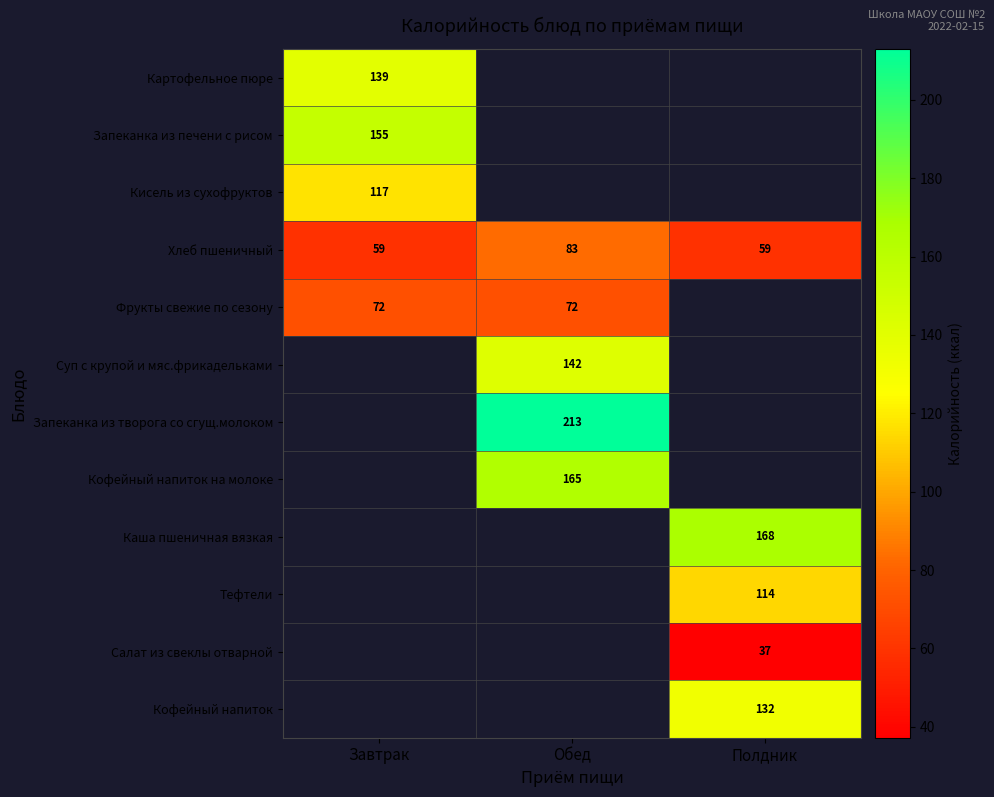

True or false: Кисель из сухофруктов has a value of 166 at Завтрак.

False